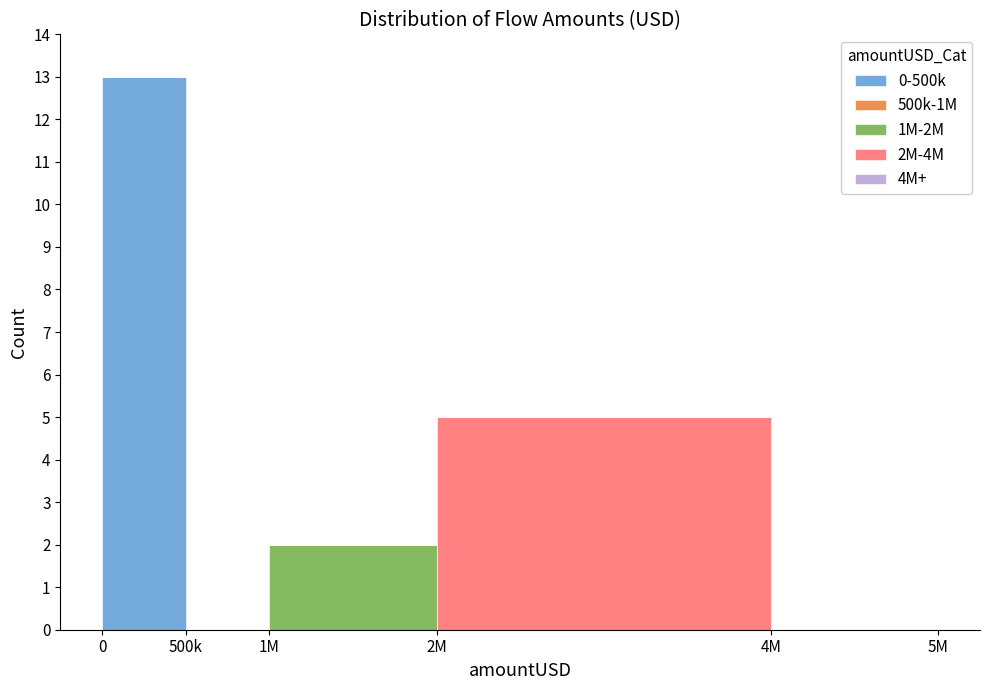

Reading left to right, list the values for the 0-500k series.

0=13	500k=0	1M=0	2M=0	4M=0